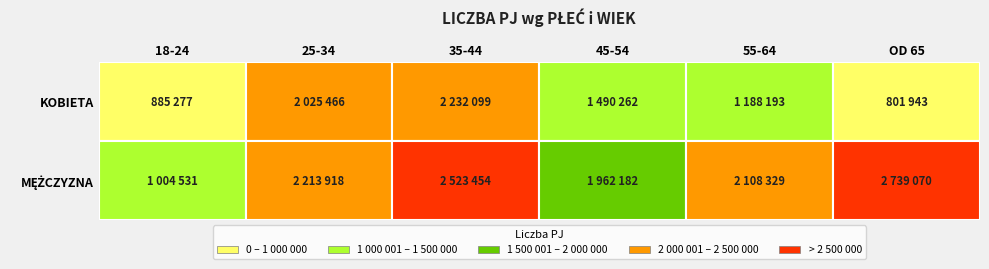

At which label is KOBIETA closest to 1517021?

45-54